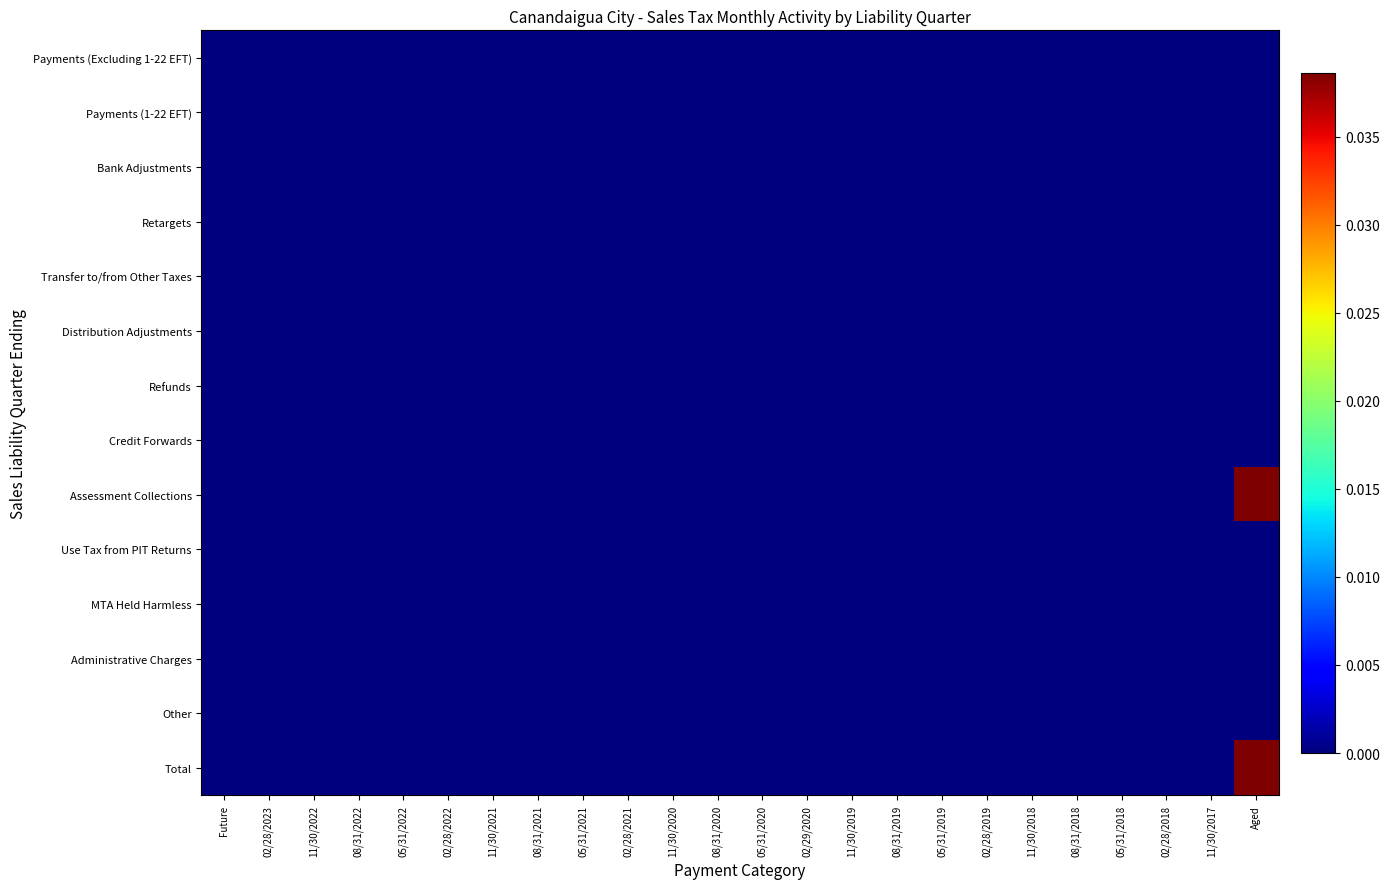

Reading left to right, extract all data points from this chart.

Payments (Excluding 1-22 EFT): Future=0.0	02/28/2023=0.0	11/30/2022=0.0	08/31/2022=0.0	05/31/2022=0.0	02/28/2022=0.0	11/30/2021=0.0	08/31/2021=0.0	05/31/2021=0.0	02/28/2021=0.0	11/30/2020=0.0	08/31/2020=0.0	05/31/2020=0.0	02/29/2020=0.0	11/30/2019=0.0	08/31/2019=0.0	05/31/2019=0.0	02/28/2019=0.0	11/30/2018=0.0	08/31/2018=0.0	05/31/2018=0.0	02/28/2018=0.0	11/30/2017=0.0	Aged=0.0
Payments (1-22 EFT): Future=0.0	02/28/2023=0.0	11/30/2022=0.0	08/31/2022=0.0	05/31/2022=0.0	02/28/2022=0.0	11/30/2021=0.0	08/31/2021=0.0	05/31/2021=0.0	02/28/2021=0.0	11/30/2020=0.0	08/31/2020=0.0	05/31/2020=0.0	02/29/2020=0.0	11/30/2019=0.0	08/31/2019=0.0	05/31/2019=0.0	02/28/2019=0.0	11/30/2018=0.0	08/31/2018=0.0	05/31/2018=0.0	02/28/2018=0.0	11/30/2017=0.0	Aged=0.0
Bank Adjustments: Future=0.0	02/28/2023=0.0	11/30/2022=0.0	08/31/2022=0.0	05/31/2022=0.0	02/28/2022=0.0	11/30/2021=0.0	08/31/2021=0.0	05/31/2021=0.0	02/28/2021=0.0	11/30/2020=0.0	08/31/2020=0.0	05/31/2020=0.0	02/29/2020=0.0	11/30/2019=0.0	08/31/2019=0.0	05/31/2019=0.0	02/28/2019=0.0	11/30/2018=0.0	08/31/2018=0.0	05/31/2018=0.0	02/28/2018=0.0	11/30/2017=0.0	Aged=0.0
Retargets: Future=0.0	02/28/2023=0.0	11/30/2022=0.0	08/31/2022=0.0	05/31/2022=0.0	02/28/2022=0.0	11/30/2021=0.0	08/31/2021=0.0	05/31/2021=0.0	02/28/2021=0.0	11/30/2020=0.0	08/31/2020=0.0	05/31/2020=0.0	02/29/2020=0.0	11/30/2019=0.0	08/31/2019=0.0	05/31/2019=0.0	02/28/2019=0.0	11/30/2018=0.0	08/31/2018=0.0	05/31/2018=0.0	02/28/2018=0.0	11/30/2017=0.0	Aged=0.0
Transfer to/from Other Taxes: Future=0.0	02/28/2023=0.0	11/30/2022=0.0	08/31/2022=0.0	05/31/2022=0.0	02/28/2022=0.0	11/30/2021=0.0	08/31/2021=0.0	05/31/2021=0.0	02/28/2021=0.0	11/30/2020=0.0	08/31/2020=0.0	05/31/2020=0.0	02/29/2020=0.0	11/30/2019=0.0	08/31/2019=0.0	05/31/2019=0.0	02/28/2019=0.0	11/30/2018=0.0	08/31/2018=0.0	05/31/2018=0.0	02/28/2018=0.0	11/30/2017=0.0	Aged=0.0
Distribution Adjustments: Future=0.0	02/28/2023=0.0	11/30/2022=0.0	08/31/2022=0.0	05/31/2022=0.0	02/28/2022=0.0	11/30/2021=0.0	08/31/2021=0.0	05/31/2021=0.0	02/28/2021=0.0	11/30/2020=0.0	08/31/2020=0.0	05/31/2020=0.0	02/29/2020=0.0	11/30/2019=0.0	08/31/2019=0.0	05/31/2019=0.0	02/28/2019=0.0	11/30/2018=0.0	08/31/2018=0.0	05/31/2018=0.0	02/28/2018=0.0	11/30/2017=0.0	Aged=0.0
Refunds: Future=0.0	02/28/2023=0.0	11/30/2022=0.0	08/31/2022=0.0	05/31/2022=0.0	02/28/2022=0.0	11/30/2021=0.0	08/31/2021=0.0	05/31/2021=0.0	02/28/2021=0.0	11/30/2020=0.0	08/31/2020=0.0	05/31/2020=0.0	02/29/2020=0.0	11/30/2019=0.0	08/31/2019=0.0	05/31/2019=0.0	02/28/2019=0.0	11/30/2018=0.0	08/31/2018=0.0	05/31/2018=0.0	02/28/2018=0.0	11/30/2017=0.0	Aged=0.0
Credit Forwards: Future=0.0	02/28/2023=0.0	11/30/2022=0.0	08/31/2022=0.0	05/31/2022=0.0	02/28/2022=0.0	11/30/2021=0.0	08/31/2021=0.0	05/31/2021=0.0	02/28/2021=0.0	11/30/2020=0.0	08/31/2020=0.0	05/31/2020=0.0	02/29/2020=0.0	11/30/2019=0.0	08/31/2019=0.0	05/31/2019=0.0	02/28/2019=0.0	11/30/2018=0.0	08/31/2018=0.0	05/31/2018=0.0	02/28/2018=0.0	11/30/2017=0.0	Aged=0.0
Assessment Collections: Future=0.0	02/28/2023=0.0	11/30/2022=0.0	08/31/2022=0.0	05/31/2022=0.0	02/28/2022=0.0	11/30/2021=0.0	08/31/2021=0.0	05/31/2021=0.0	02/28/2021=0.0	11/30/2020=0.0	08/31/2020=0.0	05/31/2020=0.0	02/29/2020=0.0	11/30/2019=0.0	08/31/2019=0.0	05/31/2019=0.0	02/28/2019=0.0	11/30/2018=0.0	08/31/2018=0.0	05/31/2018=0.0	02/28/2018=0.0	11/30/2017=0.0	Aged=0.0
Use Tax from PIT Returns: Future=0.0	02/28/2023=0.0	11/30/2022=0.0	08/31/2022=0.0	05/31/2022=0.0	02/28/2022=0.0	11/30/2021=0.0	08/31/2021=0.0	05/31/2021=0.0	02/28/2021=0.0	11/30/2020=0.0	08/31/2020=0.0	05/31/2020=0.0	02/29/2020=0.0	11/30/2019=0.0	08/31/2019=0.0	05/31/2019=0.0	02/28/2019=0.0	11/30/2018=0.0	08/31/2018=0.0	05/31/2018=0.0	02/28/2018=0.0	11/30/2017=0.0	Aged=0.0
MTA Held Harmless: Future=0.0	02/28/2023=0.0	11/30/2022=0.0	08/31/2022=0.0	05/31/2022=0.0	02/28/2022=0.0	11/30/2021=0.0	08/31/2021=0.0	05/31/2021=0.0	02/28/2021=0.0	11/30/2020=0.0	08/31/2020=0.0	05/31/2020=0.0	02/29/2020=0.0	11/30/2019=0.0	08/31/2019=0.0	05/31/2019=0.0	02/28/2019=0.0	11/30/2018=0.0	08/31/2018=0.0	05/31/2018=0.0	02/28/2018=0.0	11/30/2017=0.0	Aged=0.0
Administrative Charges: Future=0.0	02/28/2023=0.0	11/30/2022=0.0	08/31/2022=0.0	05/31/2022=0.0	02/28/2022=0.0	11/30/2021=0.0	08/31/2021=0.0	05/31/2021=0.0	02/28/2021=0.0	11/30/2020=0.0	08/31/2020=0.0	05/31/2020=0.0	02/29/2020=0.0	11/30/2019=0.0	08/31/2019=0.0	05/31/2019=0.0	02/28/2019=0.0	11/30/2018=0.0	08/31/2018=0.0	05/31/2018=0.0	02/28/2018=0.0	11/30/2017=0.0	Aged=0.0
Other: Future=0.0	02/28/2023=0.0	11/30/2022=0.0	08/31/2022=0.0	05/31/2022=0.0	02/28/2022=0.0	11/30/2021=0.0	08/31/2021=0.0	05/31/2021=0.0	02/28/2021=0.0	11/30/2020=0.0	08/31/2020=0.0	05/31/2020=0.0	02/29/2020=0.0	11/30/2019=0.0	08/31/2019=0.0	05/31/2019=0.0	02/28/2019=0.0	11/30/2018=0.0	08/31/2018=0.0	05/31/2018=0.0	02/28/2018=0.0	11/30/2017=0.0	Aged=0.0
Total: Future=0.0	02/28/2023=0.0	11/30/2022=0.0	08/31/2022=0.0	05/31/2022=0.0	02/28/2022=0.0	11/30/2021=0.0	08/31/2021=0.0	05/31/2021=0.0	02/28/2021=0.0	11/30/2020=0.0	08/31/2020=0.0	05/31/2020=0.0	02/29/2020=0.0	11/30/2019=0.0	08/31/2019=0.0	05/31/2019=0.0	02/28/2019=0.0	11/30/2018=0.0	08/31/2018=0.0	05/31/2018=0.0	02/28/2018=0.0	11/30/2017=0.0	Aged=0.0